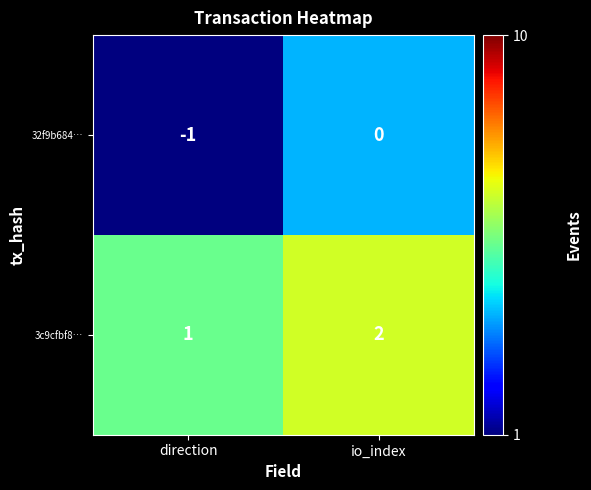

Is the value of 3c9cfbf8… at io_index greater than the value of 32f9b684… at direction?

Yes